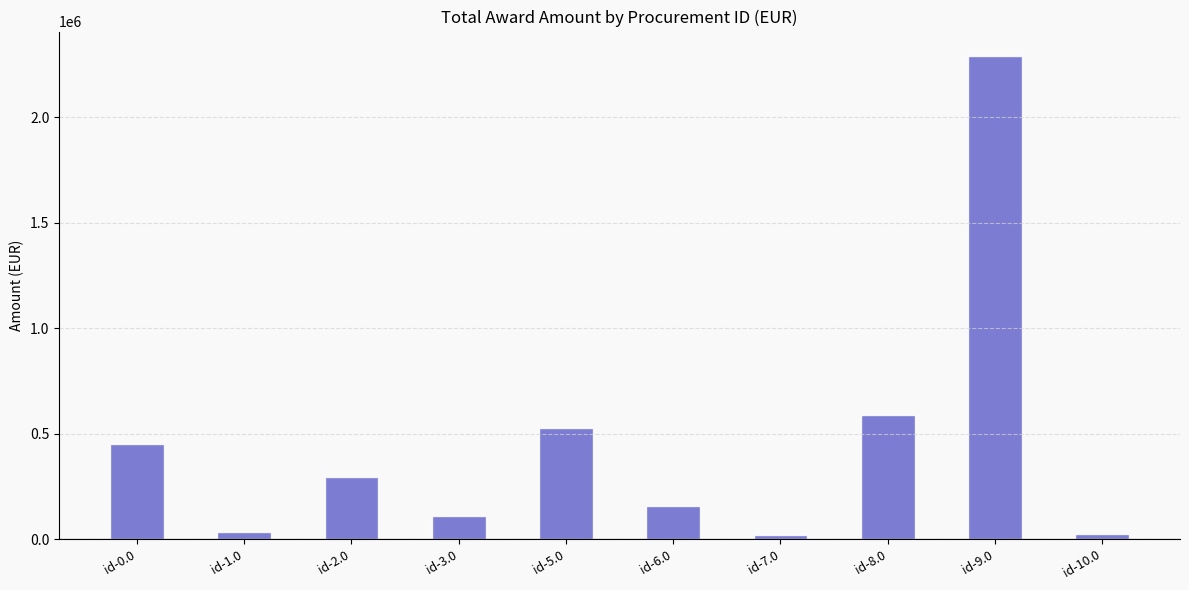

What is the difference between the values at id-10.0 and id-1.0?

9376.0